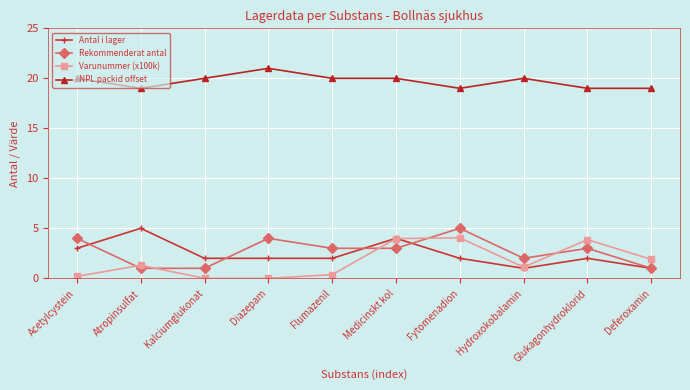

True or false: Antal i lager has a value of 1.1 at Flumazenil.

False